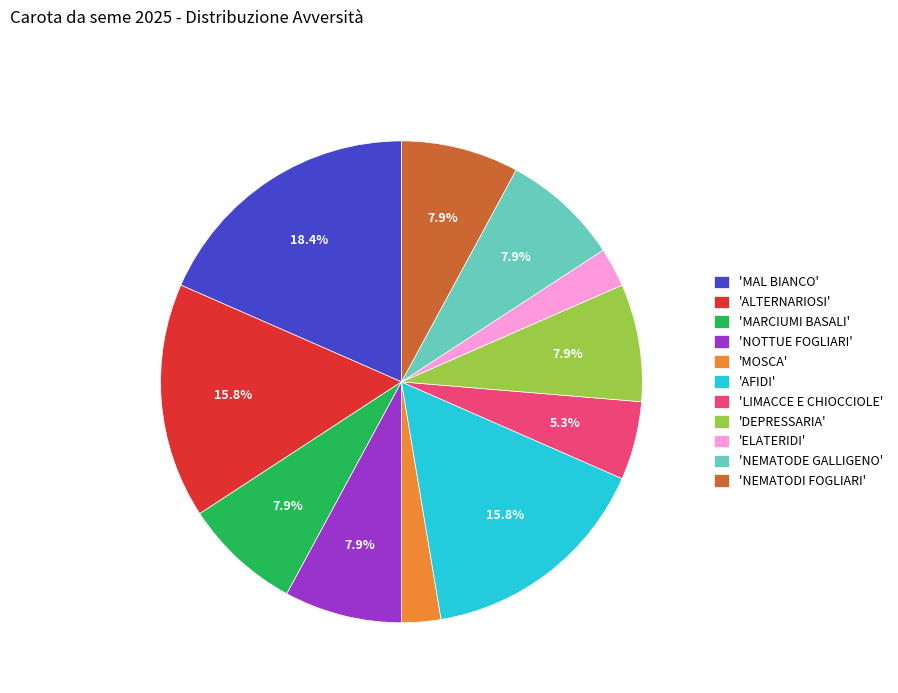

How many segments does this pie chart have?

11